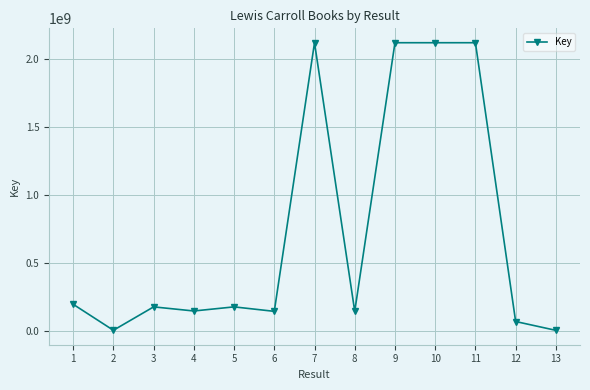

What is the difference between the second highest and second lowest values?

2116229707